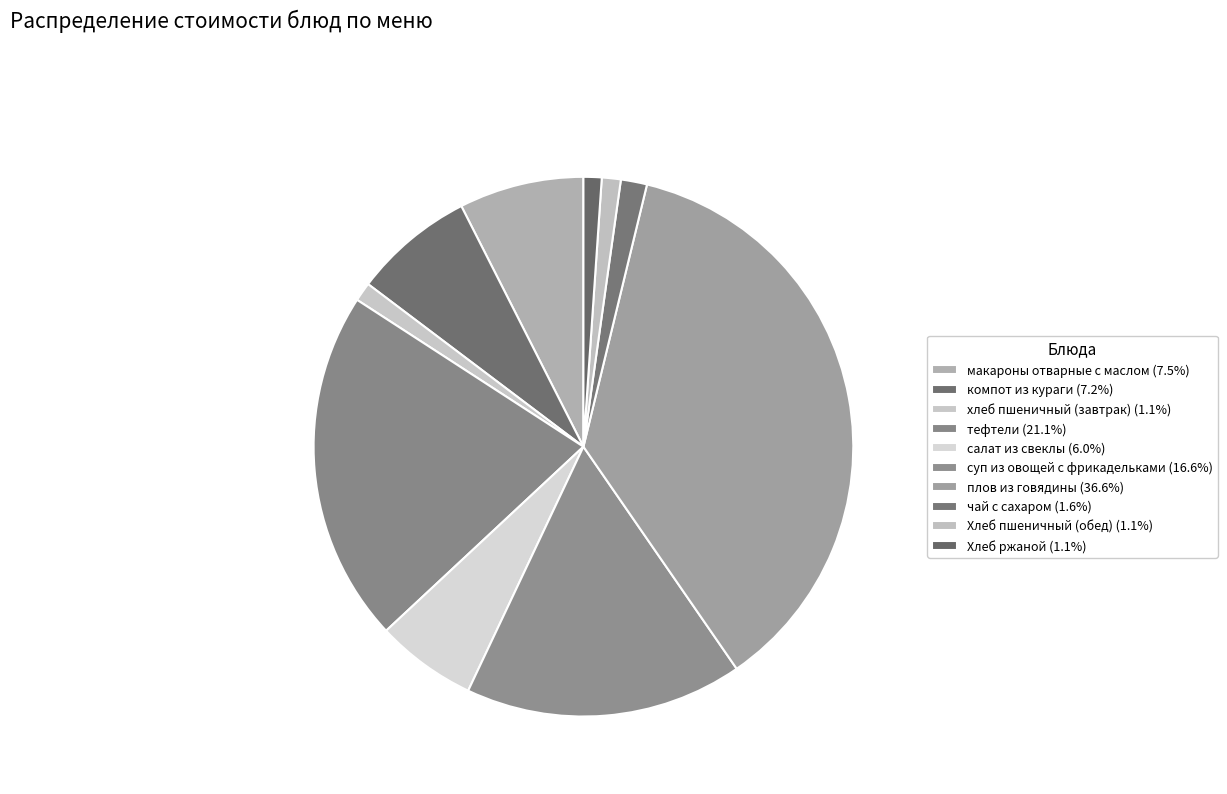

Which has a higher value, макароны отварные с маслом or Хлеб пшеничный (обед)?

макароны отварные с маслом